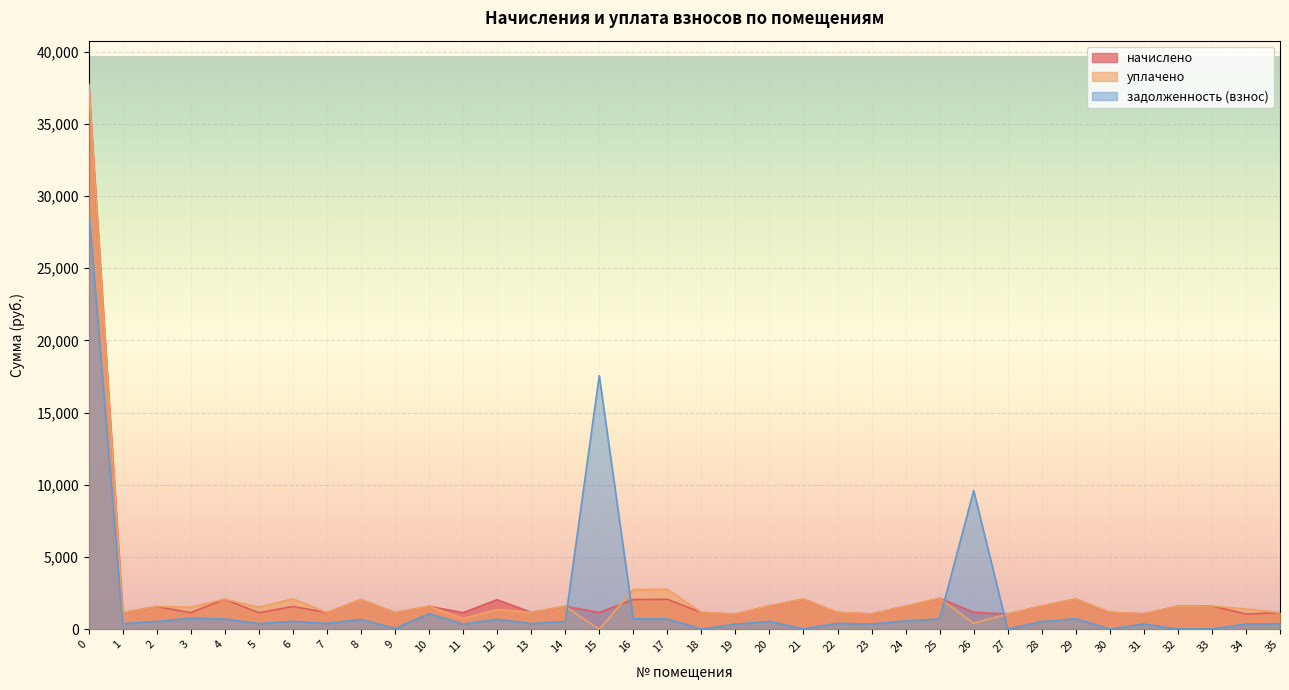

True or false: задолженность (взнос) has more than 1 interior local peaks.

True